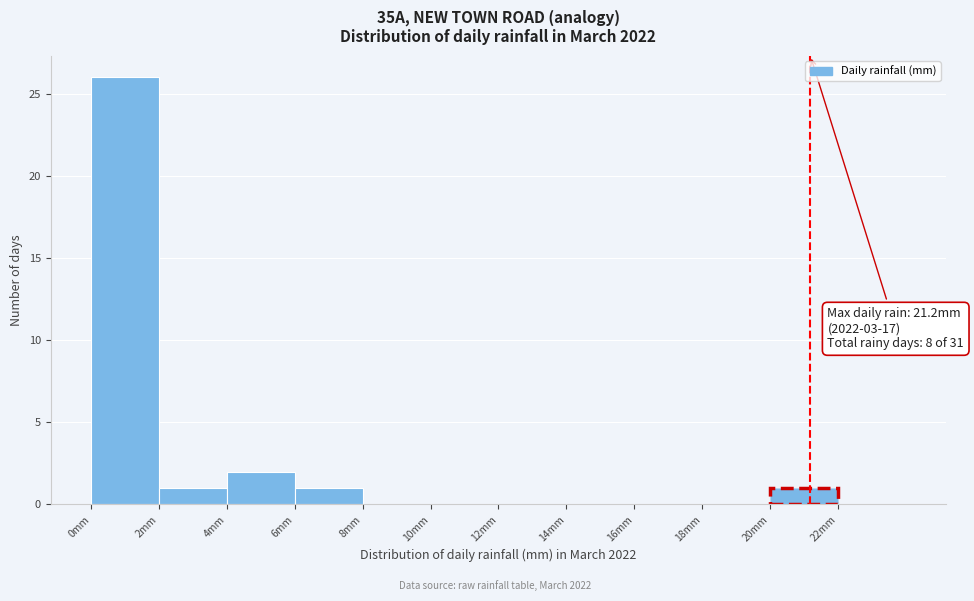

Over which range of the x-axis is the bar tallest?

0 to 2